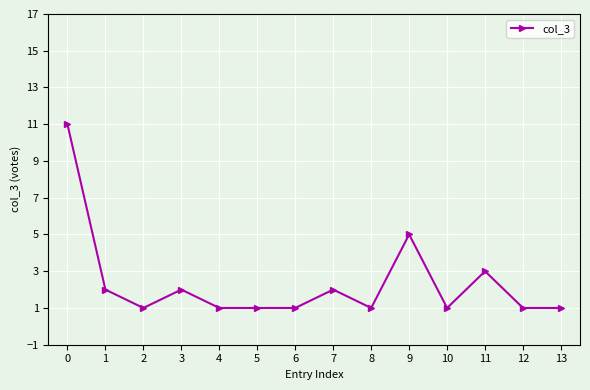

Reading left to right, extract all data points from this chart.

0=11	1=2	2=1	3=2	4=1	5=1	6=1	7=2	8=1	9=5	10=1	11=3	12=1	13=1